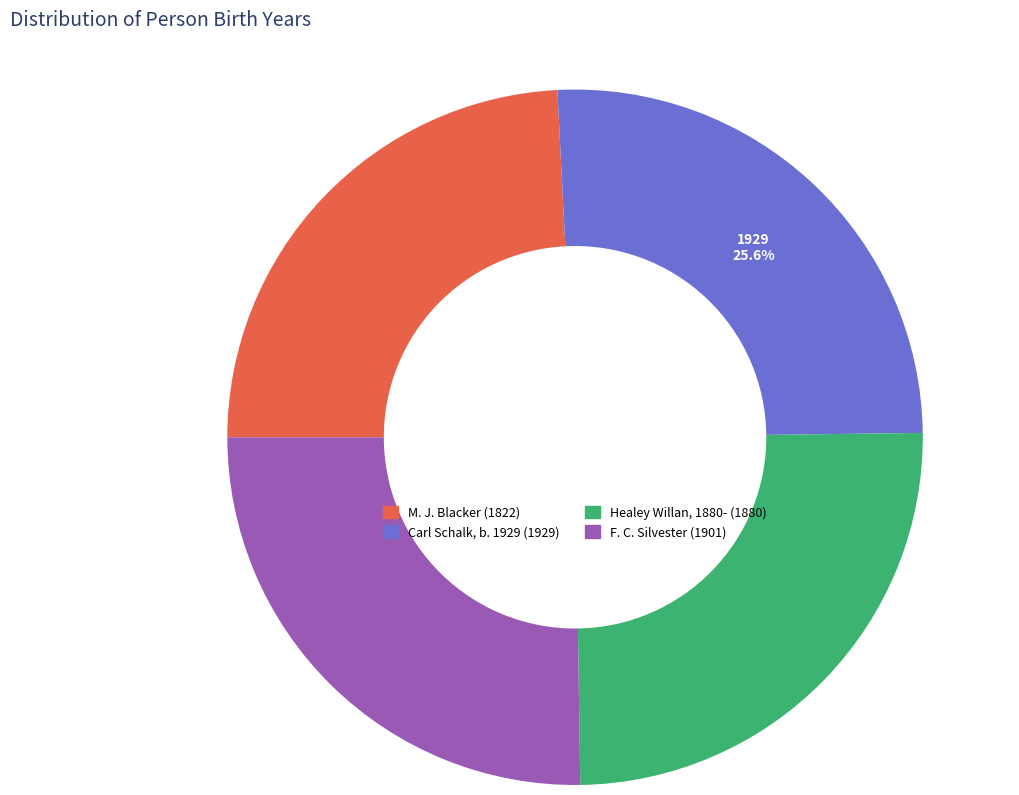

To the nearest percent, what is the difference between the Carl Schalk, b. 1929 and M. J. Blacker slice percentages?

1%